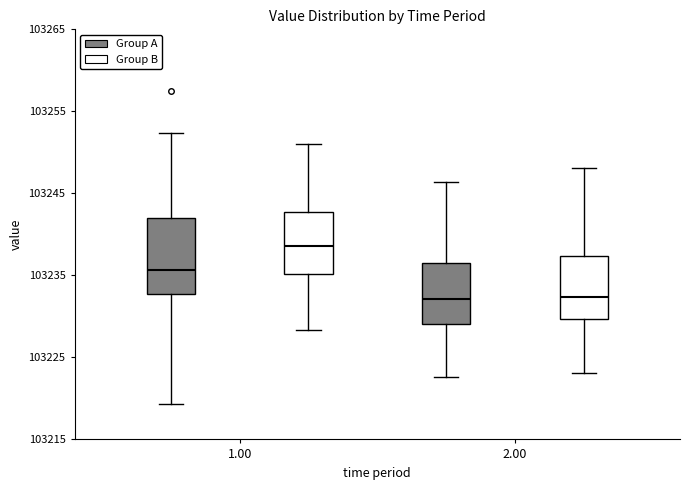

Which box has the highest median line?

1.00 (Group B)